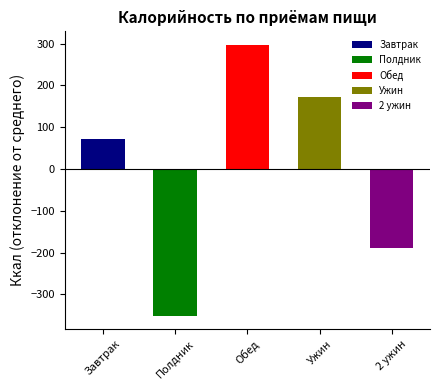

Between Ужин and Завтрак, which is larger?

Ужин